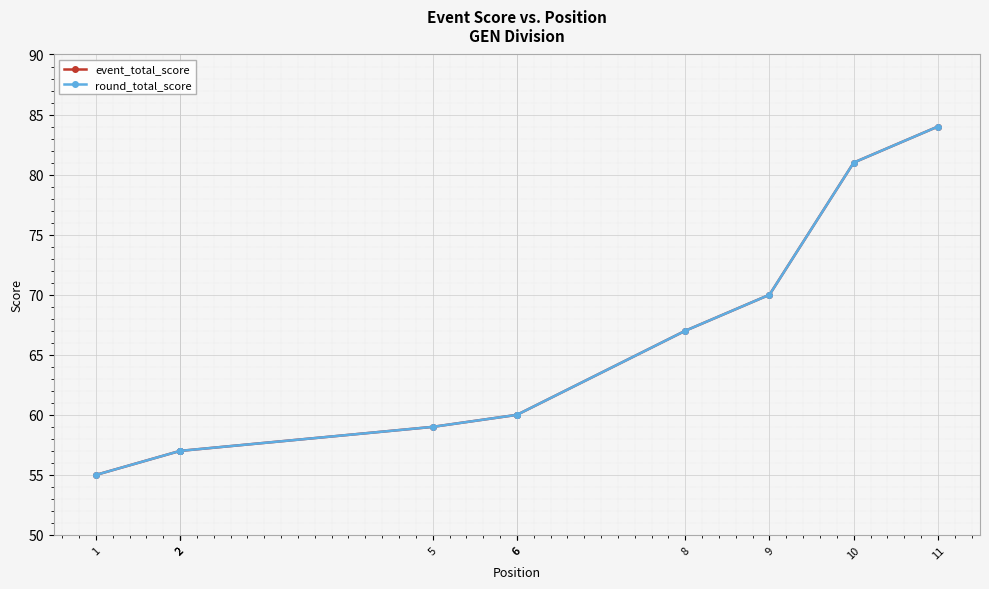

What is the value of the round_total_score point at the 10th from the left?

81